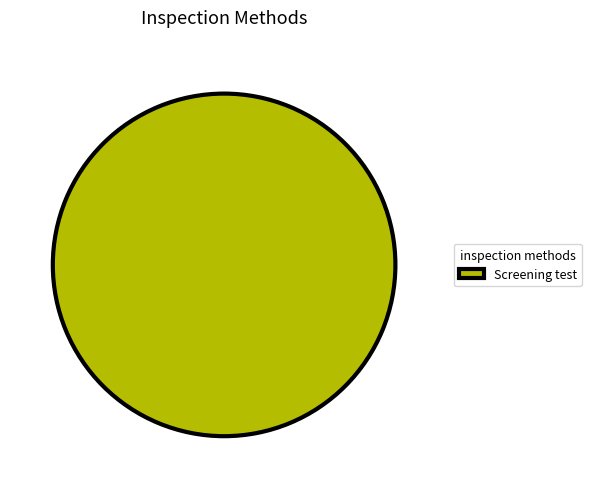

Which slice represents more than half of the pie?

Screening test